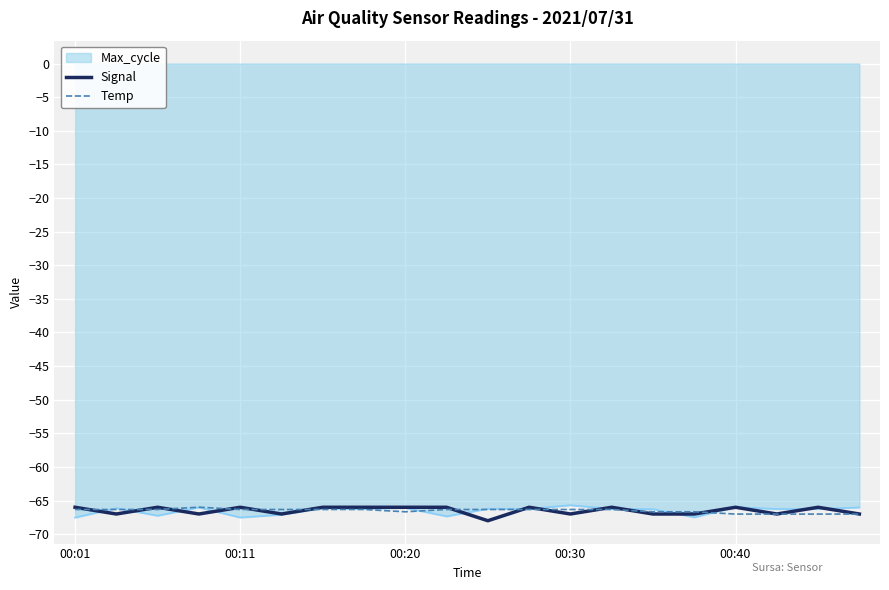

What is the maximum value shown in the chart?

-65.7